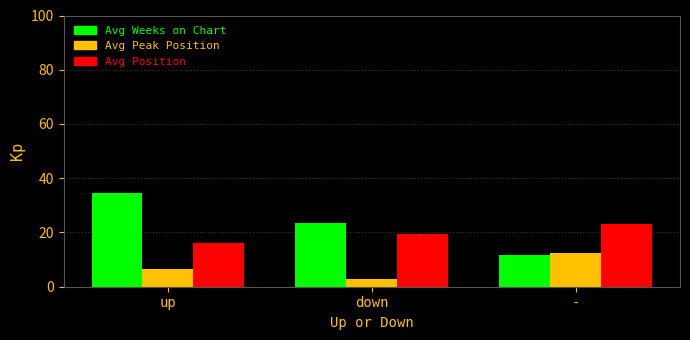

What is the lowest value of the Avg Weeks on Chart series?

11.6